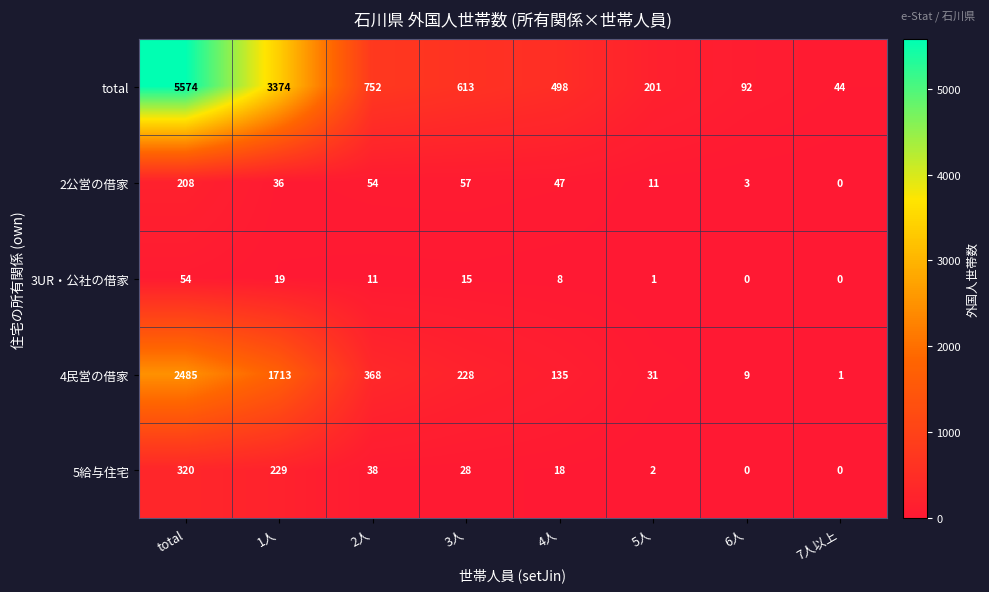

How many distinct data groups are displayed?

5